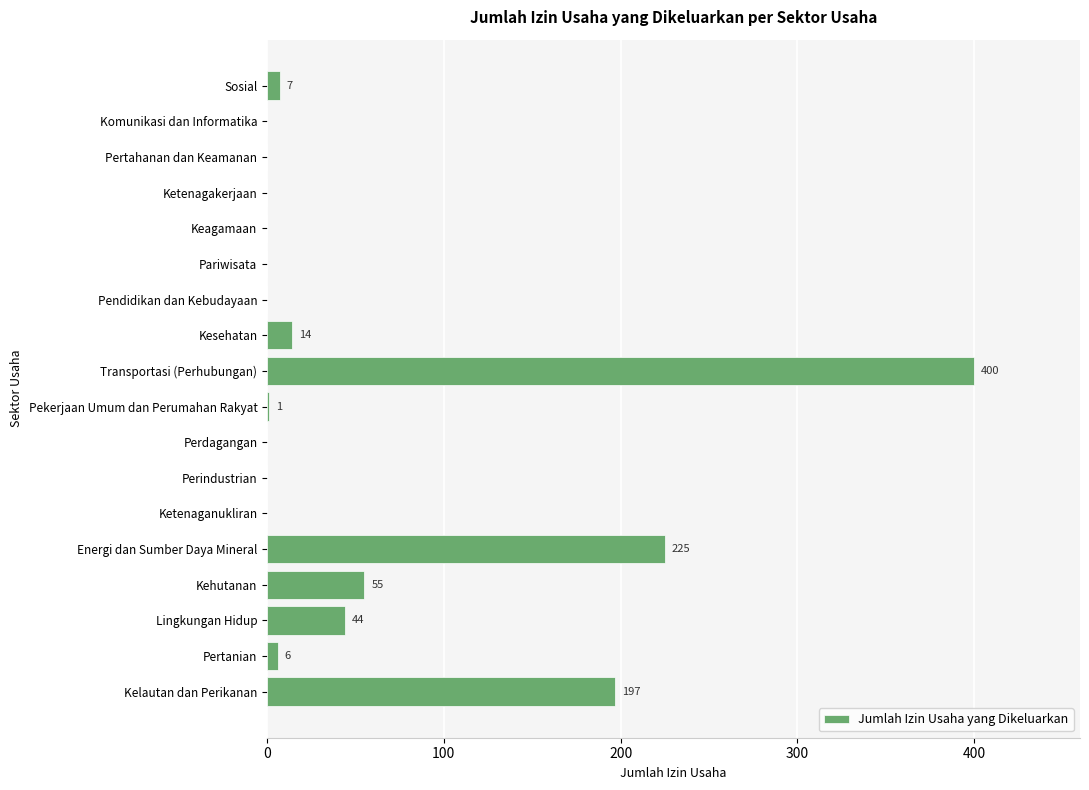

What is the sum of the values at Kehutanan and Ketenaganukliran?

55